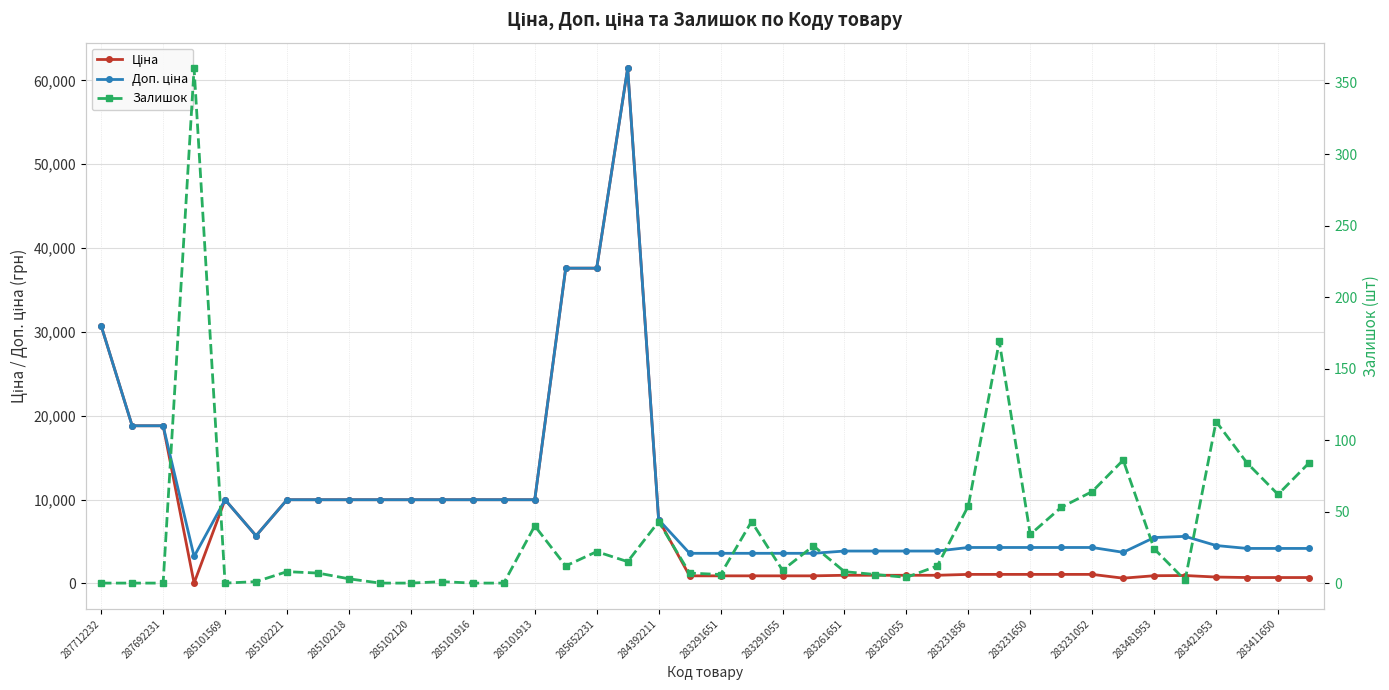

Is the value of Ціна at 21 greater than the value of Залишок at 38?

Yes